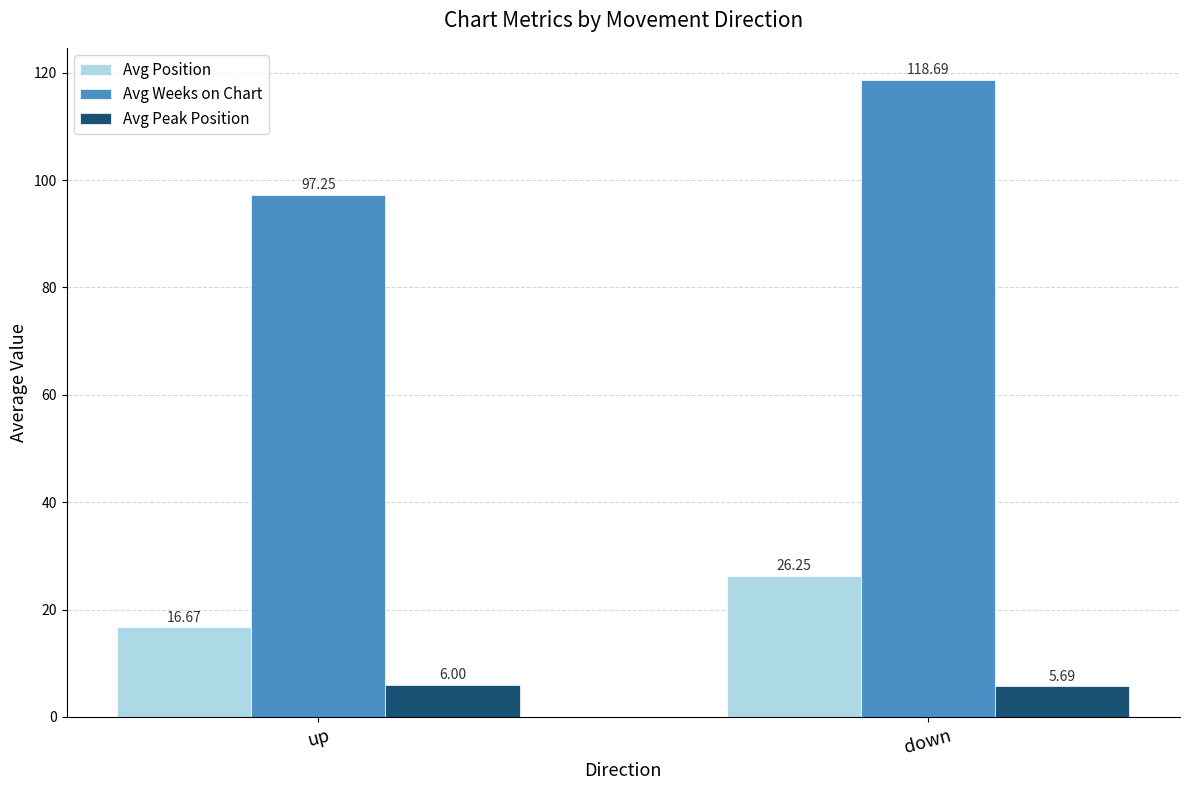

At which category does the chart reach its minimum across all series?

down